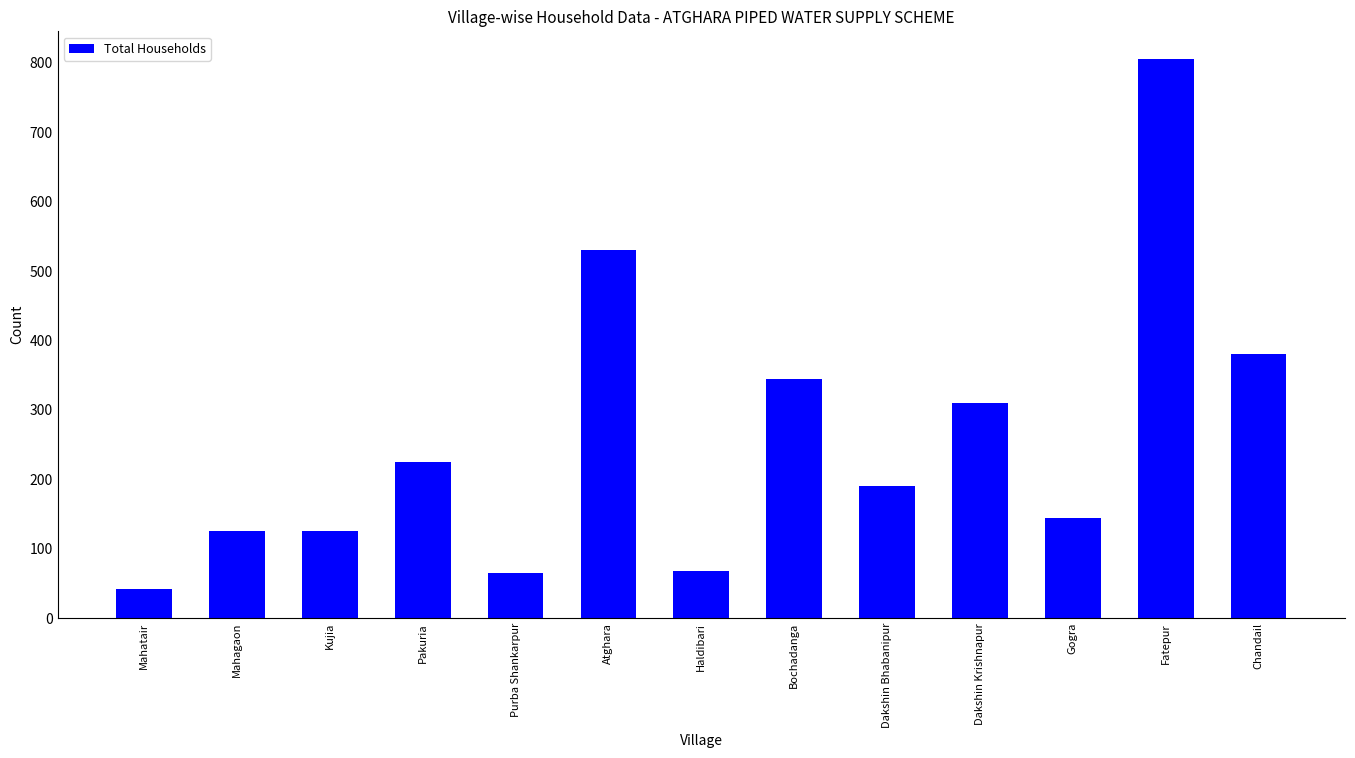

True or false: the data shows 35 at Purba Shankarpur.

False